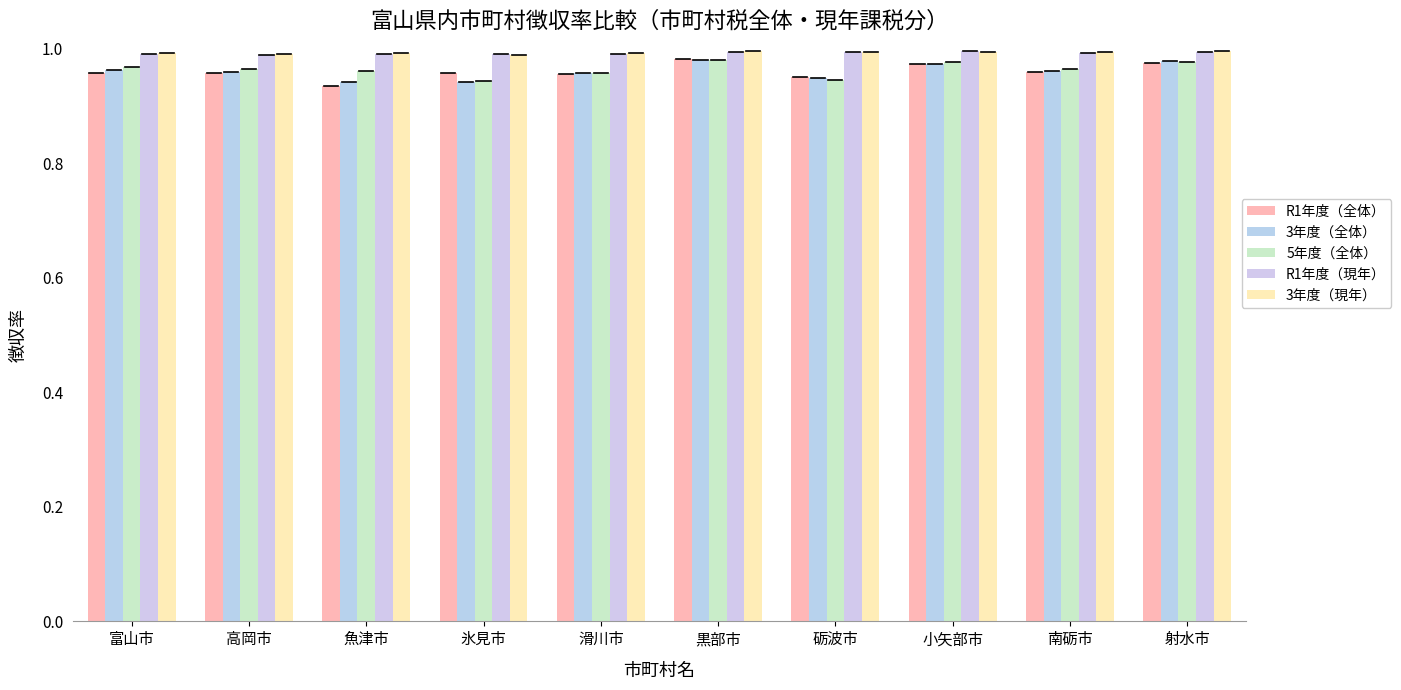

What is the sum of the 5年度（全体） values at 富山市 and 黒部市?

1.9